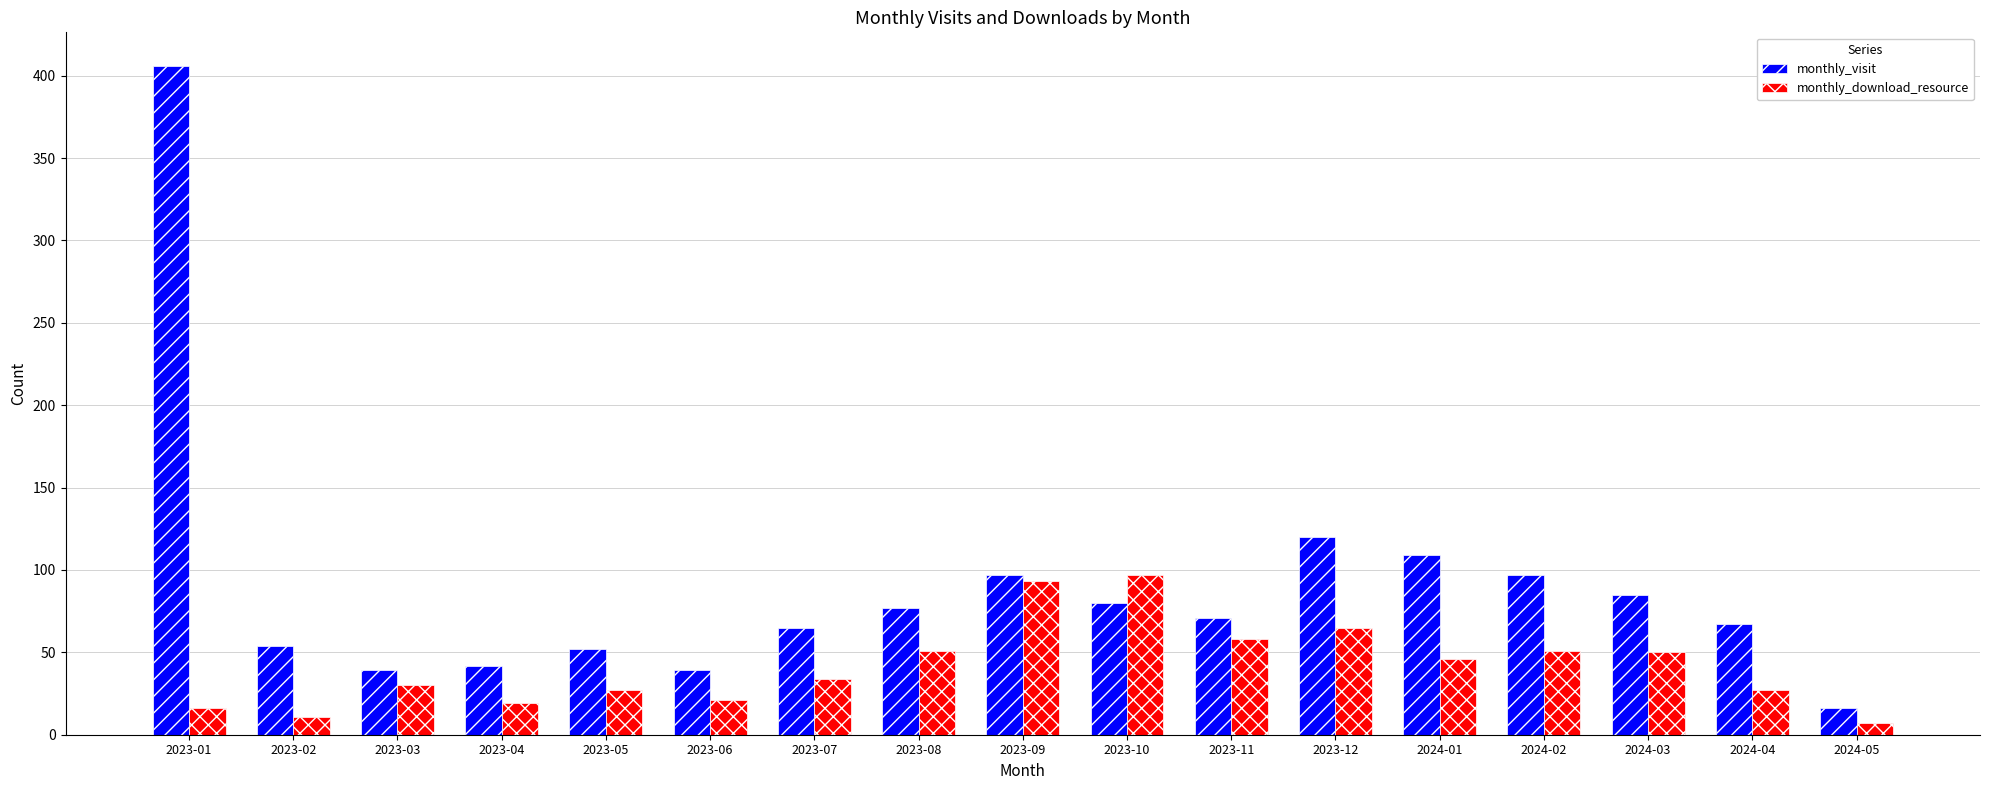

At which category does the chart reach its peak across all series?

2023-01